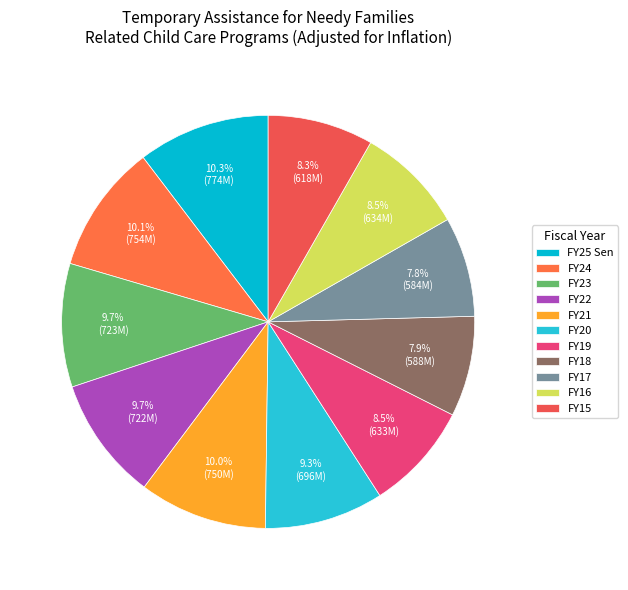

To the nearest percent, what is the difference between the largest and smallest slice percentages?

3%